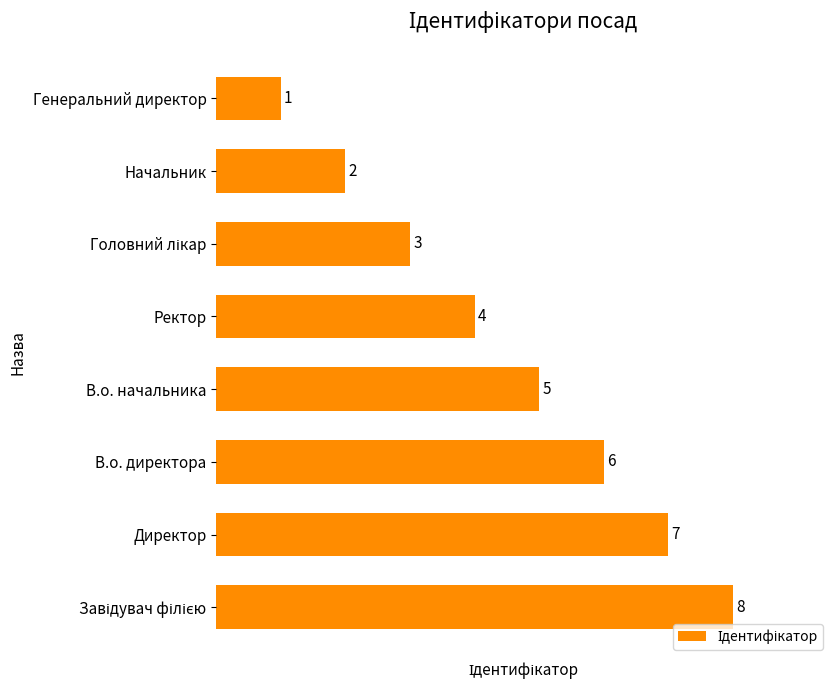

Where is the data nearest to the value 4?

Ректор